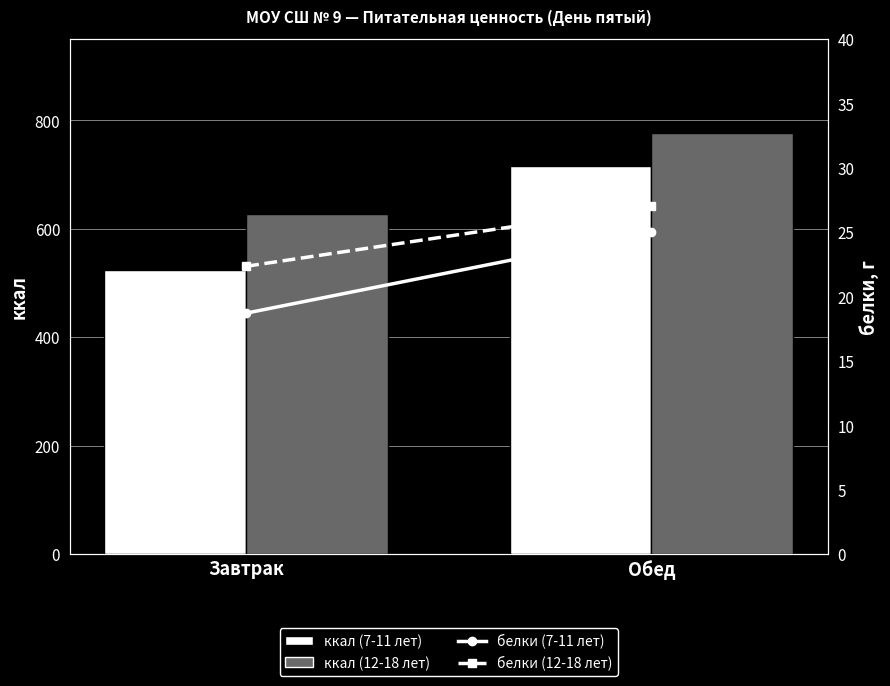

What value does the ккал (12-18 лет) series have at Обед?

776.6